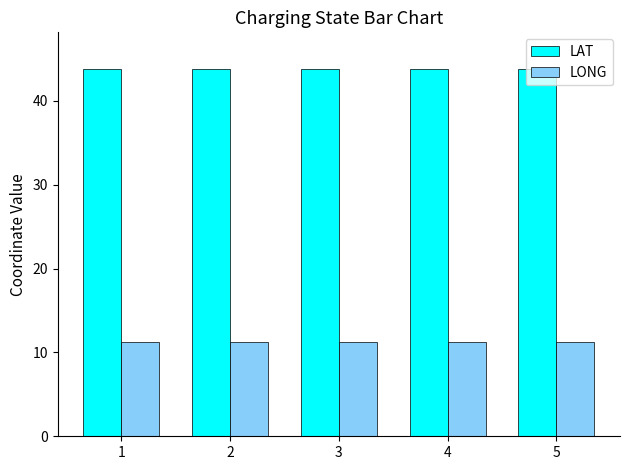

What value does the LONG series have at 5?

11.2